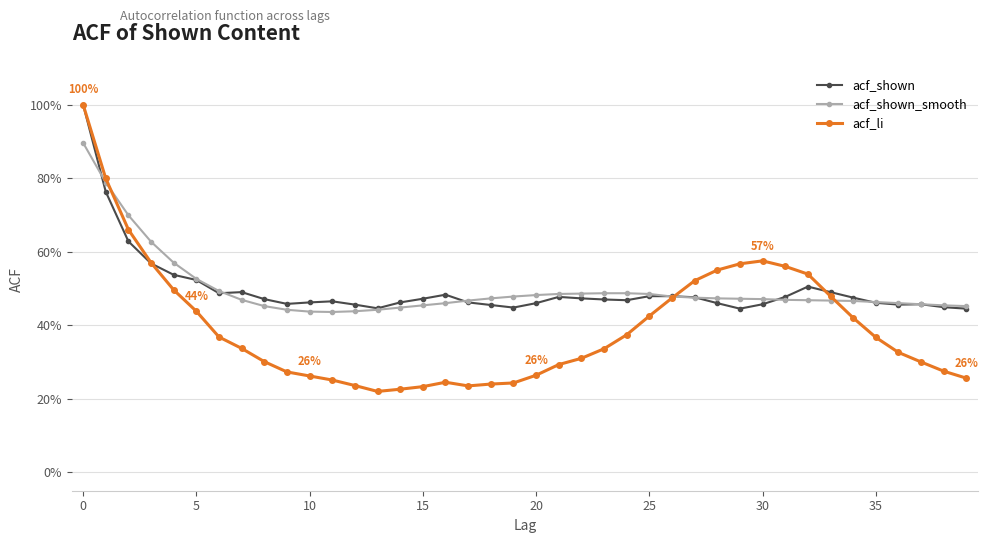

What are all the series names shown in the legend?

acf_shown, acf_shown_smooth, acf_li